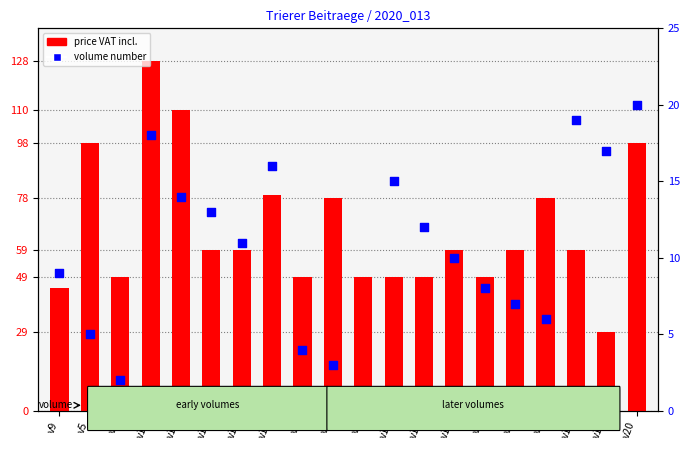

What are all the series names shown in the legend?

price VAT incl., volume